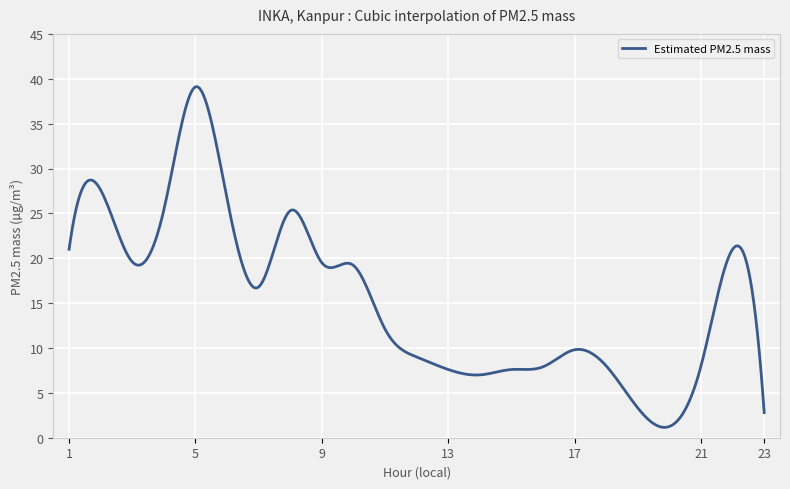

What is the smallest value displayed?

1.2